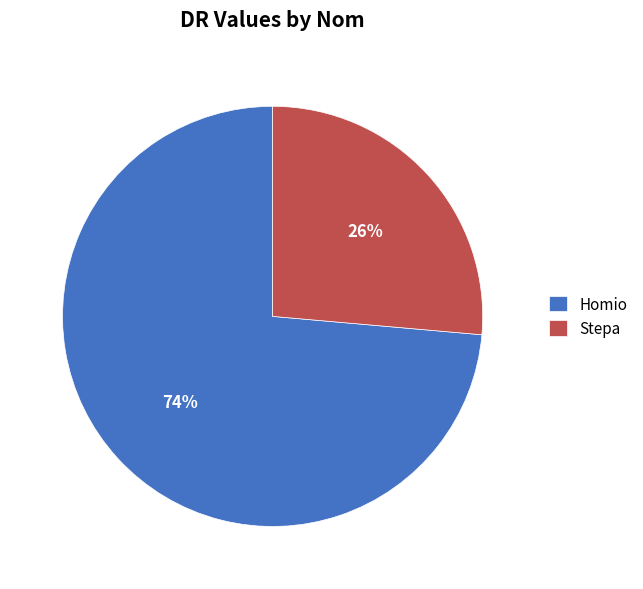

Is Stepa the majority of the pie?

No